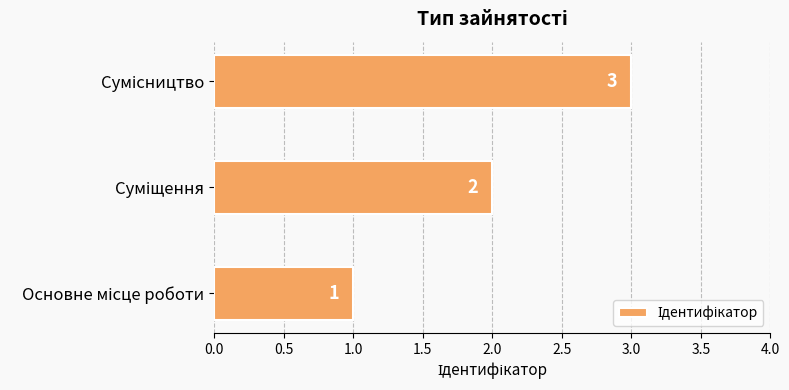

Count the values in the range 1 to 3.

3